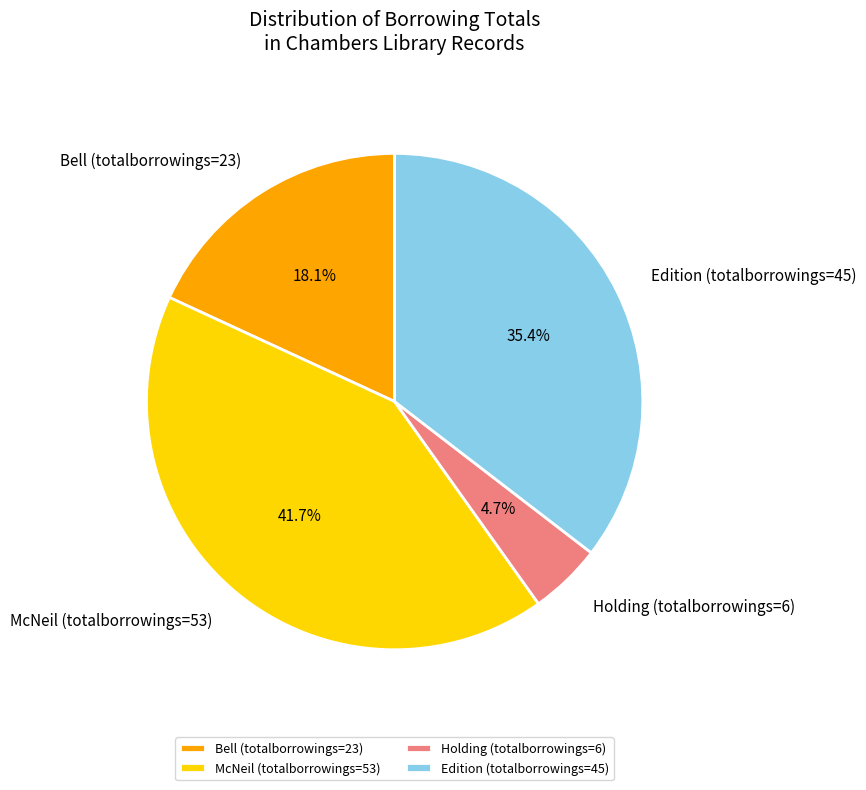

Which has a higher value, Edition (totalborrowings=45) or Holding (totalborrowings=6)?

Edition (totalborrowings=45)